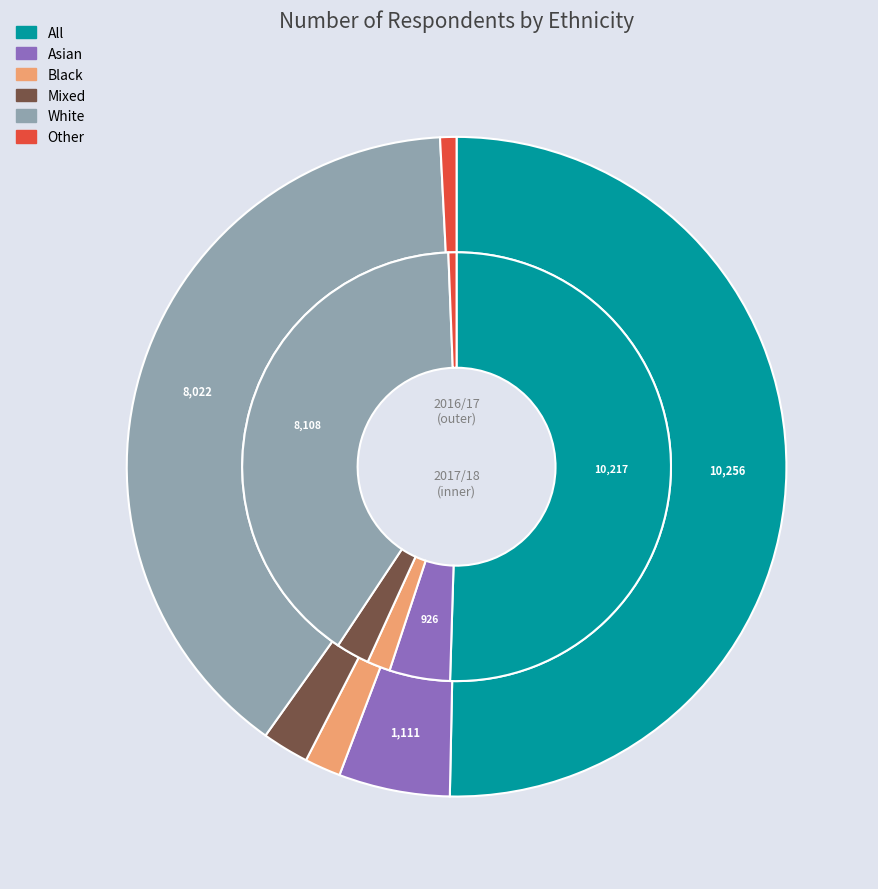

Combined, what portion of the pie is Black and White?

41.1%